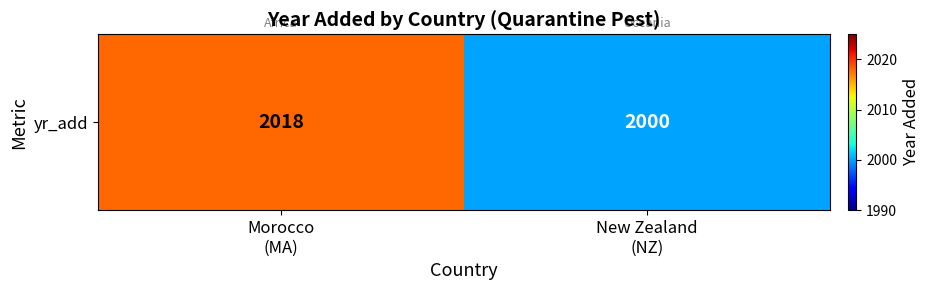

Reading left to right, list all the values displayed in this chart.

2018	2000